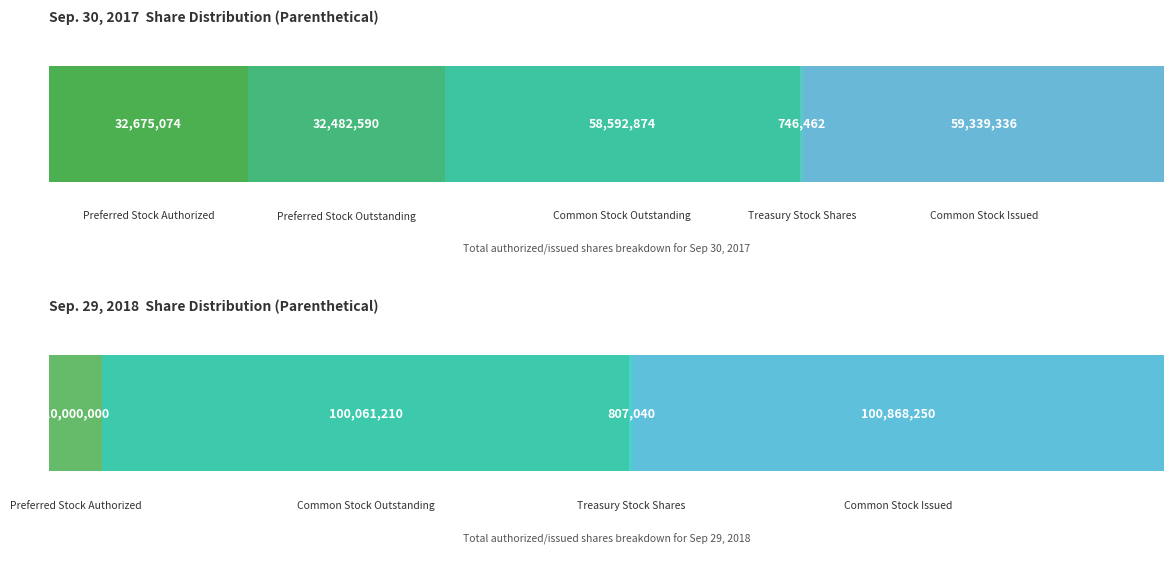

The Sep. 29, 2018 series shows 1218351 at Treasury Stock
Shares. True or false?

False